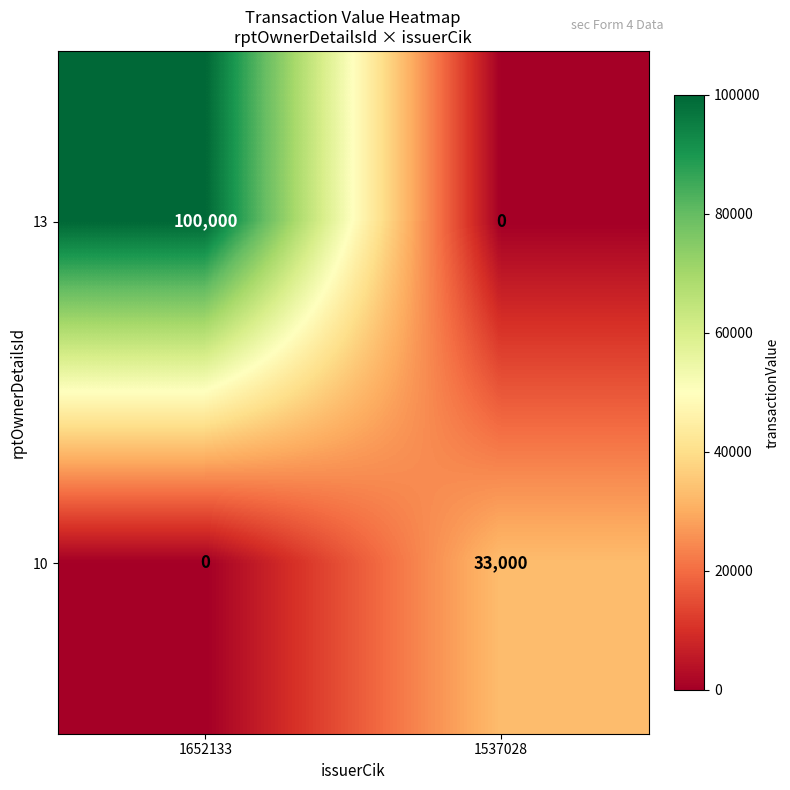

Reading left to right, transcribe all the data shown in this chart.

13: 100000	0
10: 0	33000